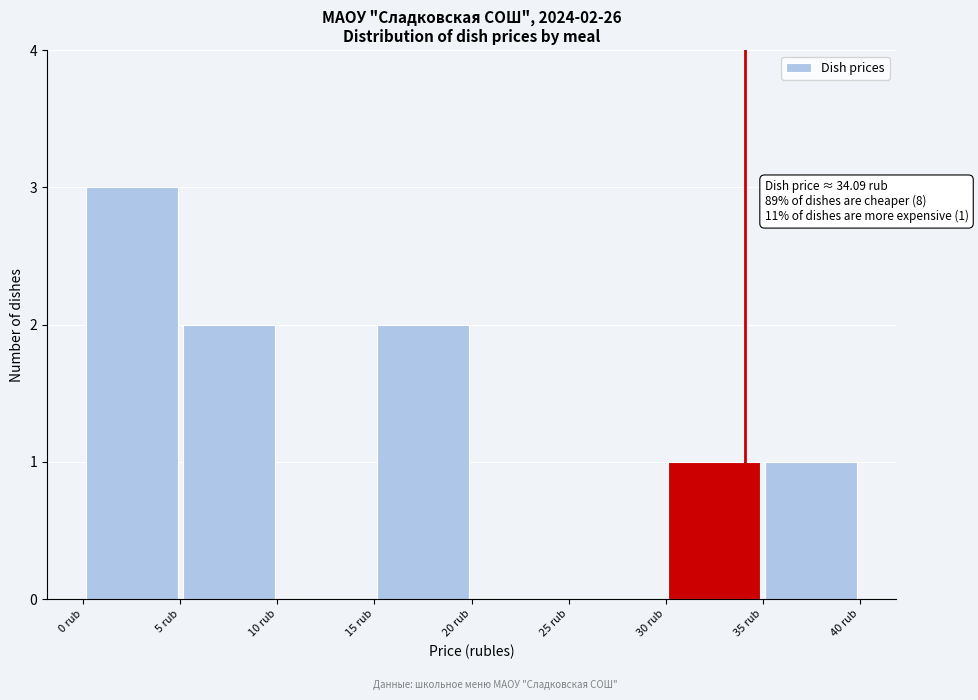

Which range on the x-axis has the tallest bar?

0 to 5